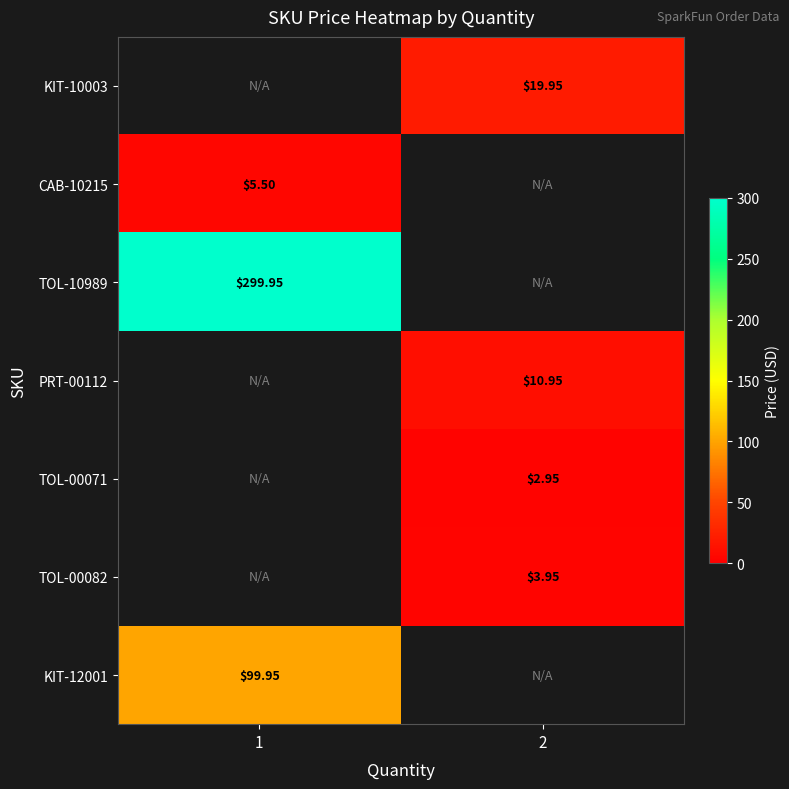

List the labels in order of KIT-10003 value, largest first.

1, 2